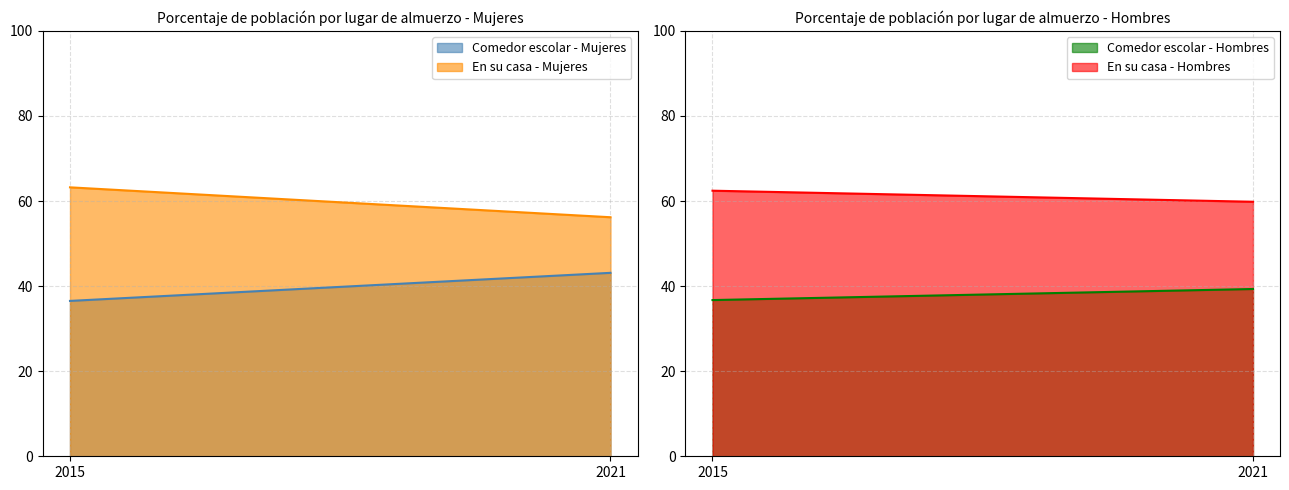

List the labels in order of En su casa - Mujeres value, largest first.

2015, 2021